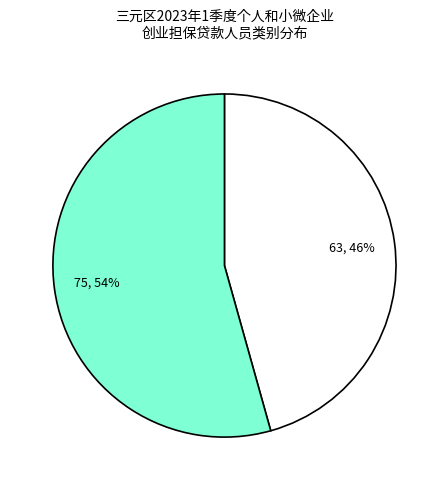

Is there any slice that represents more than half of the pie?

Yes